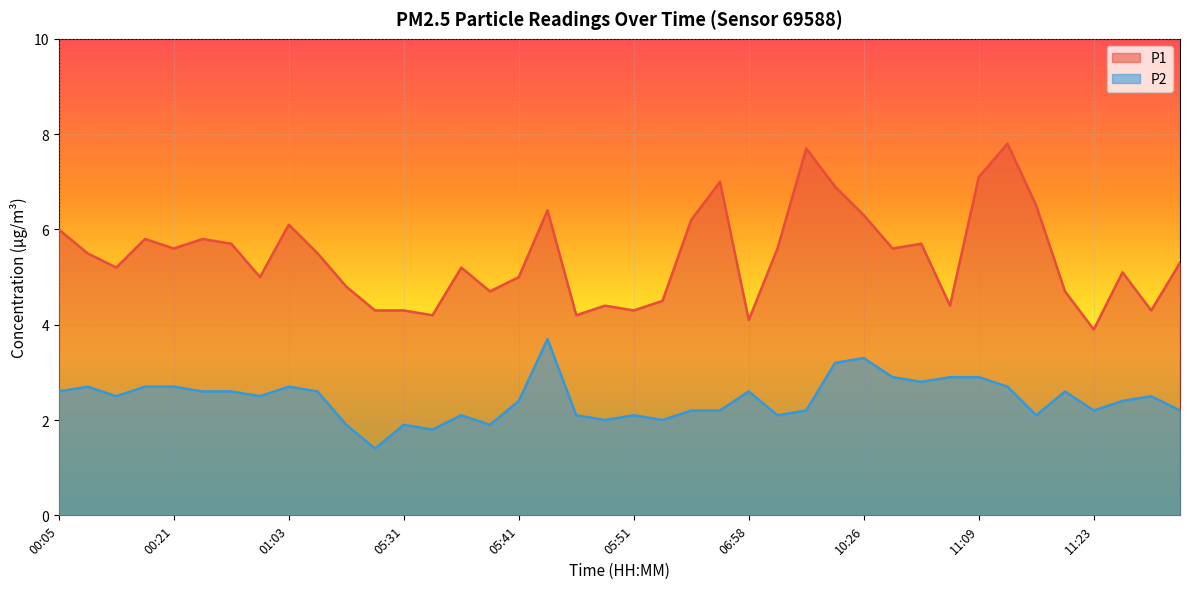

What is the label of the 7th point from the left?

00:56